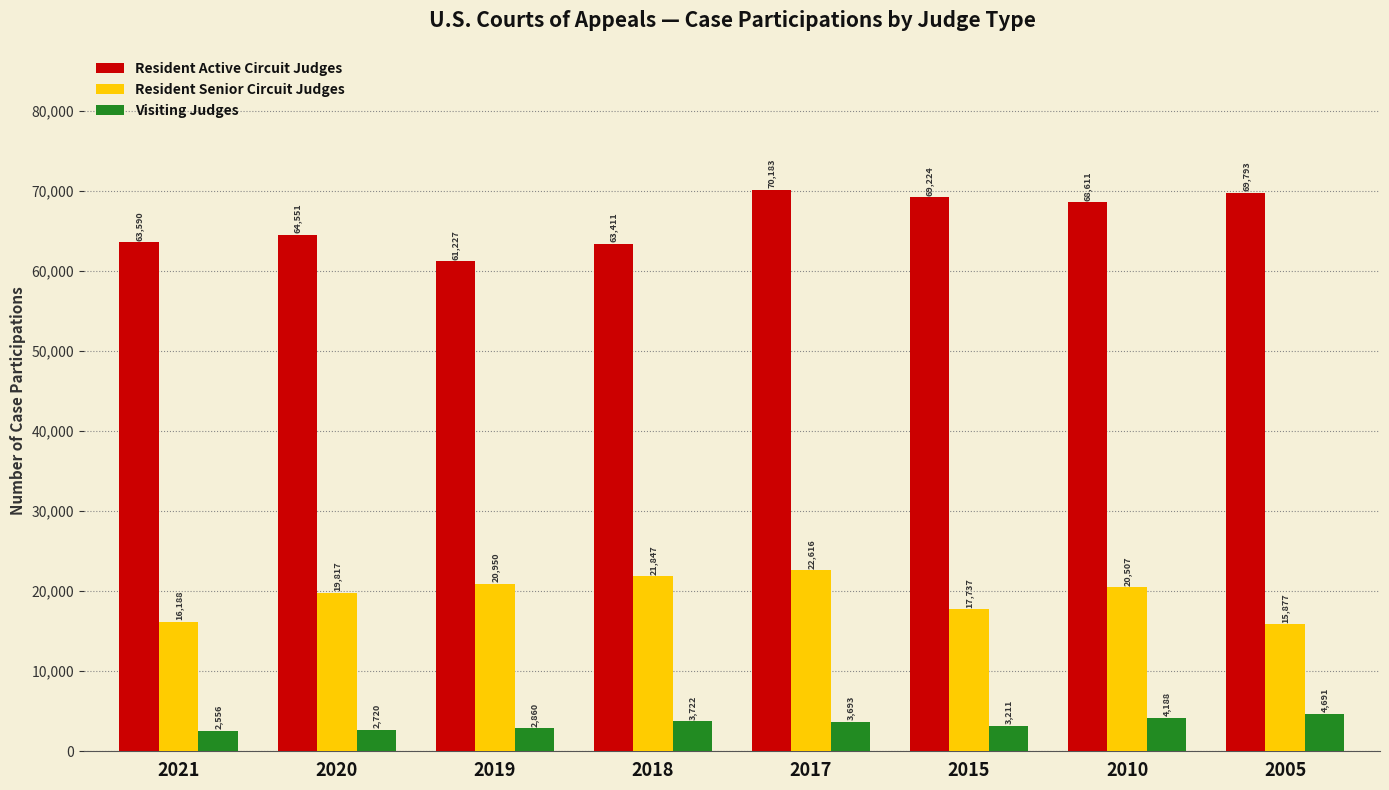

List the series in order of their overall mean, highest first.

Resident Active Circuit Judges, Resident Senior Circuit Judges, Visiting Judges